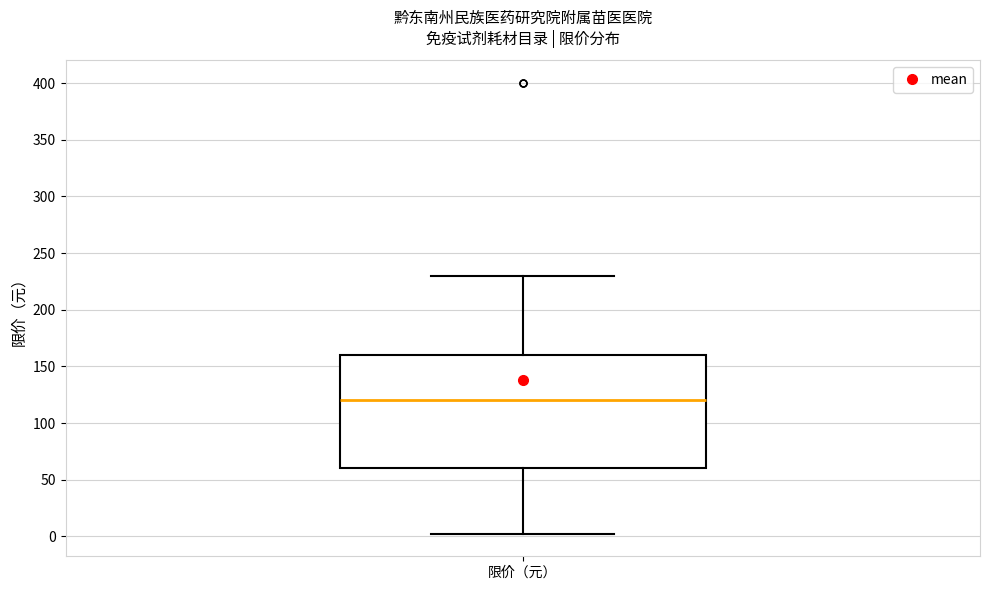

Read this box plot against the y-axis: the position of the median line, the range covered by the box, and the ends of both whiskers. The values are not printed on the chart, so give them approximately, as read against the axis.

median 120, box 60 to 160, whiskers 0 to 230